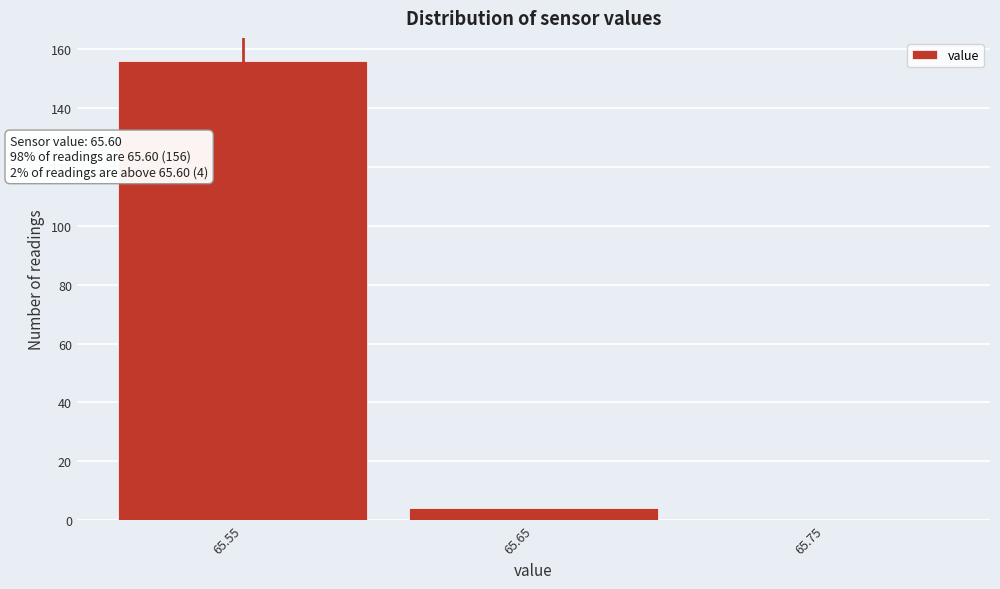

Reading right to left, extract all data points from this chart.

65.75=0	65.65=4	65.55=156